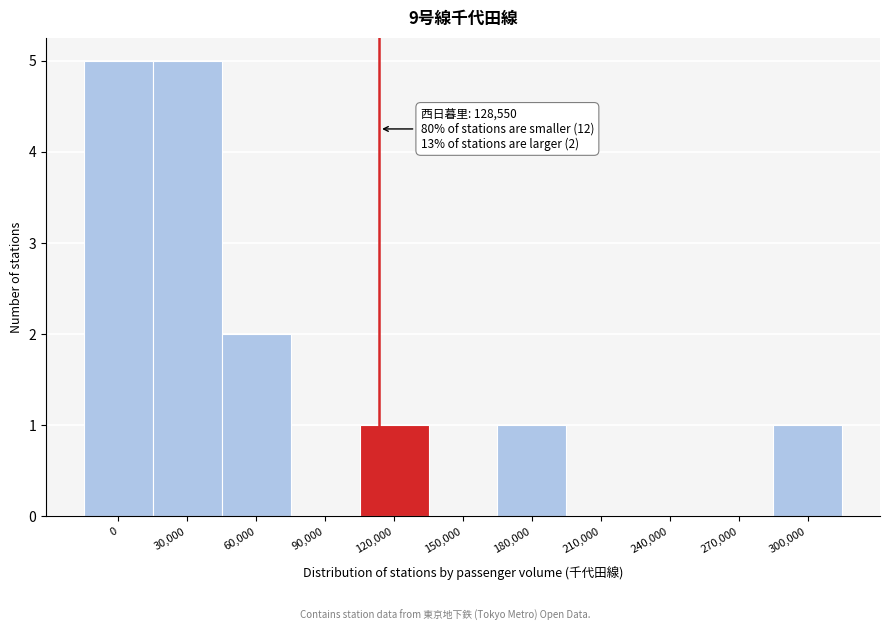

Reading left to right, list all the values displayed in this chart.

0=5	30,000=5	60,000=2	90,000=0	120,000=1	150,000=0	180,000=1	210,000=0	240,000=0	270,000=0	300,000=1